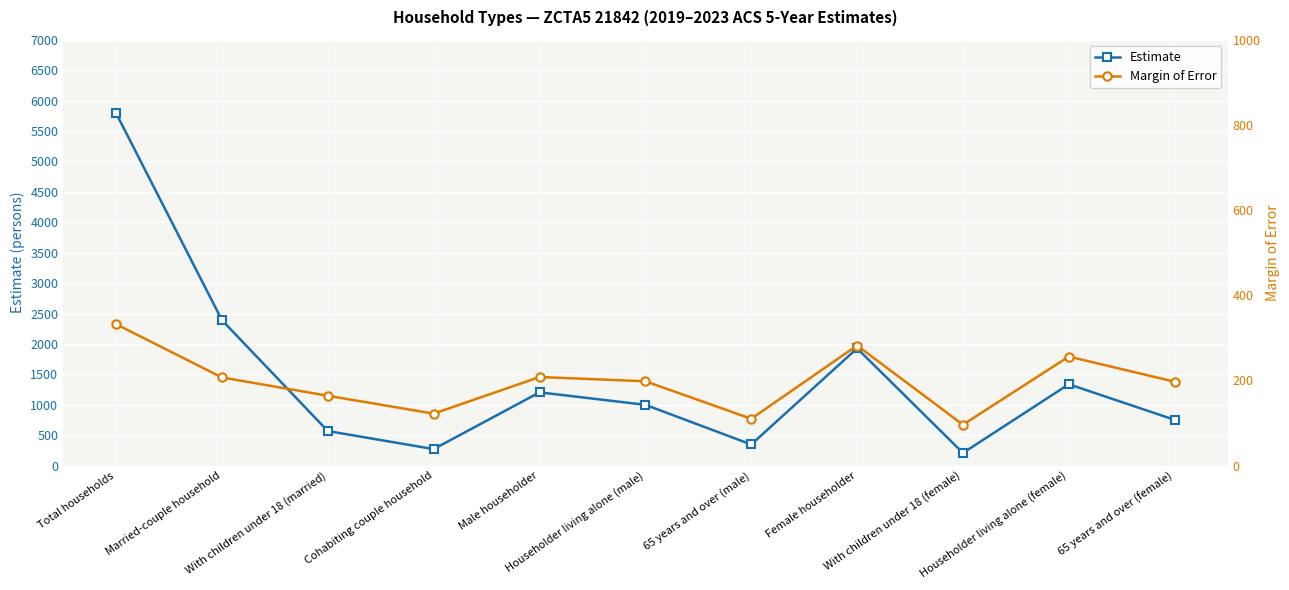

How many values in the Margin of Error series exceed 198?

5